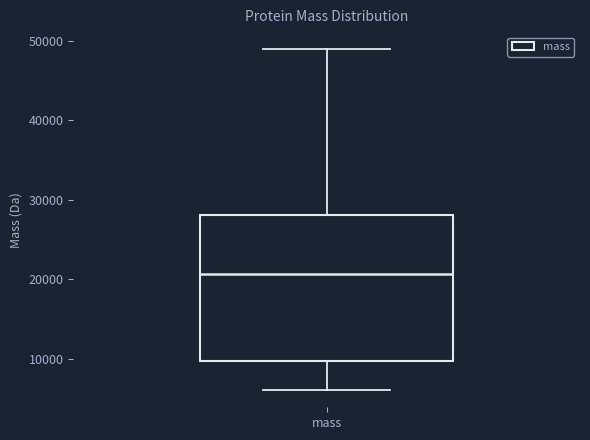

Read this box plot against the y-axis: the position of the median line, the range covered by the box, and the ends of both whiskers. The values are not printed on the chart, so give them approximately, as read against the axis.

median 21000, box 10000 to 28000, whiskers 6000 to 49000